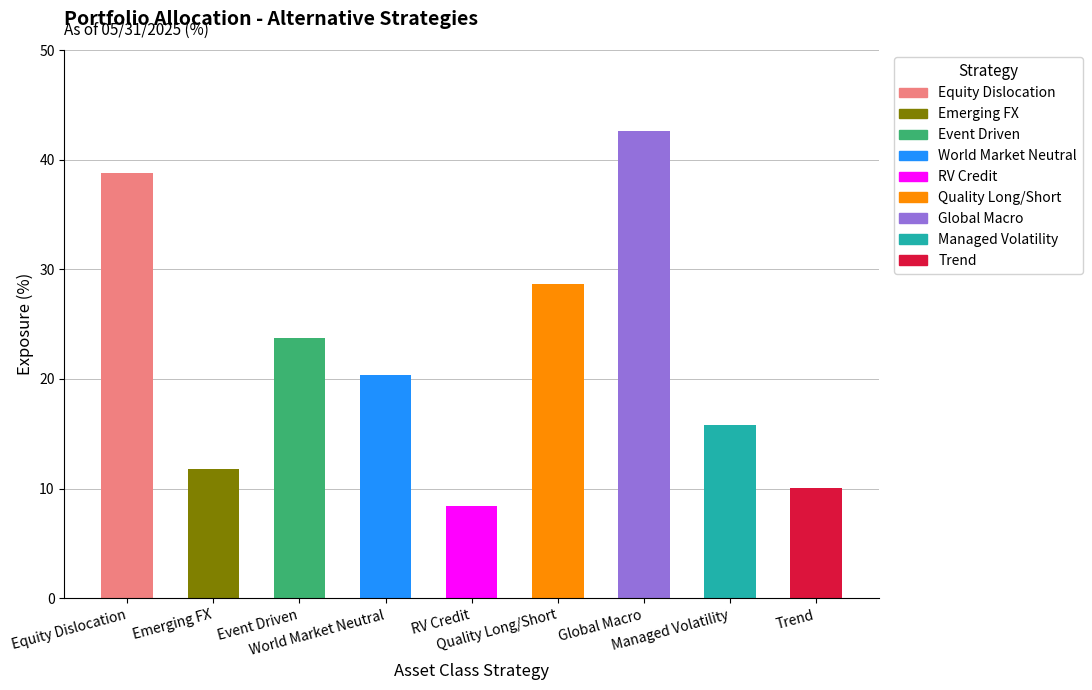

What is the minimum value shown in the chart?

8.4